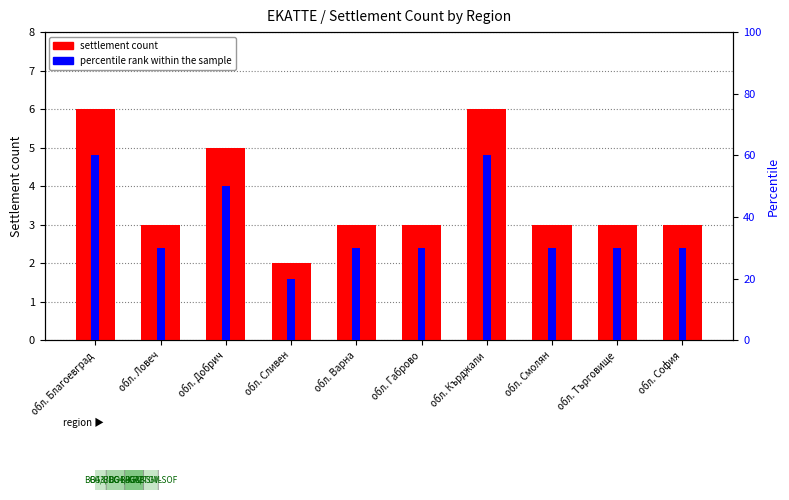

What is the average value of the percentile rank within the sample series?

37